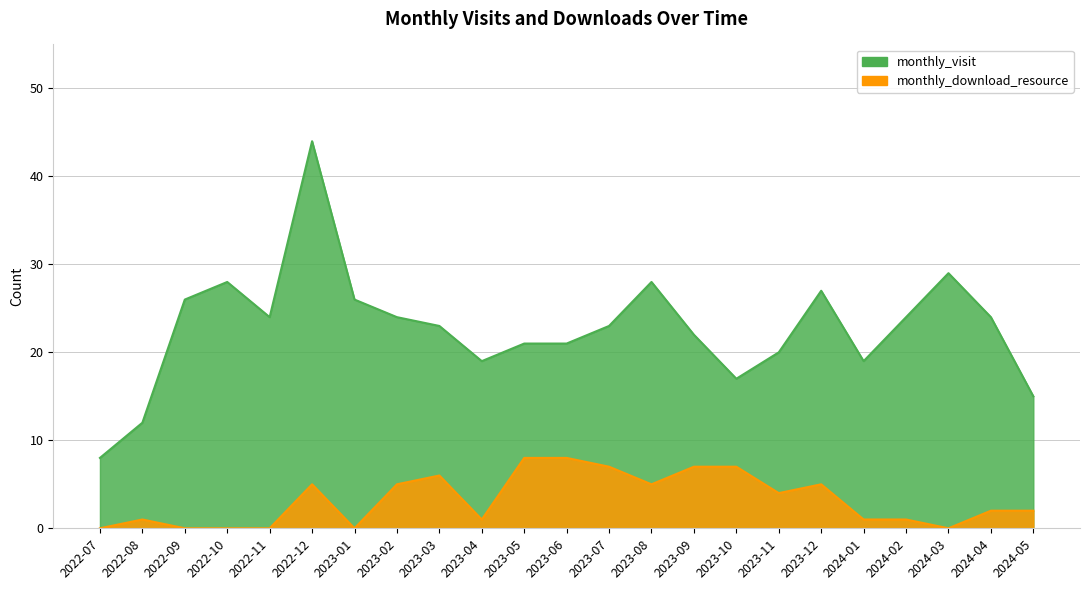

In monthly_visit, how many points are lower than both neighbors (excluding endpoints)?

4